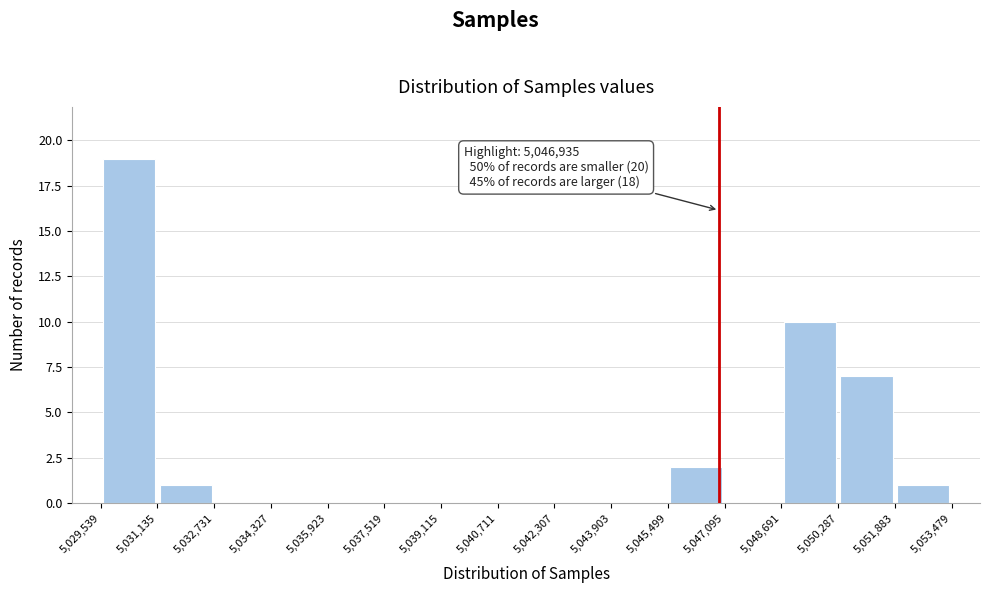

Over which range of the x-axis is the bar tallest?

5,029,539 to 5,031,135